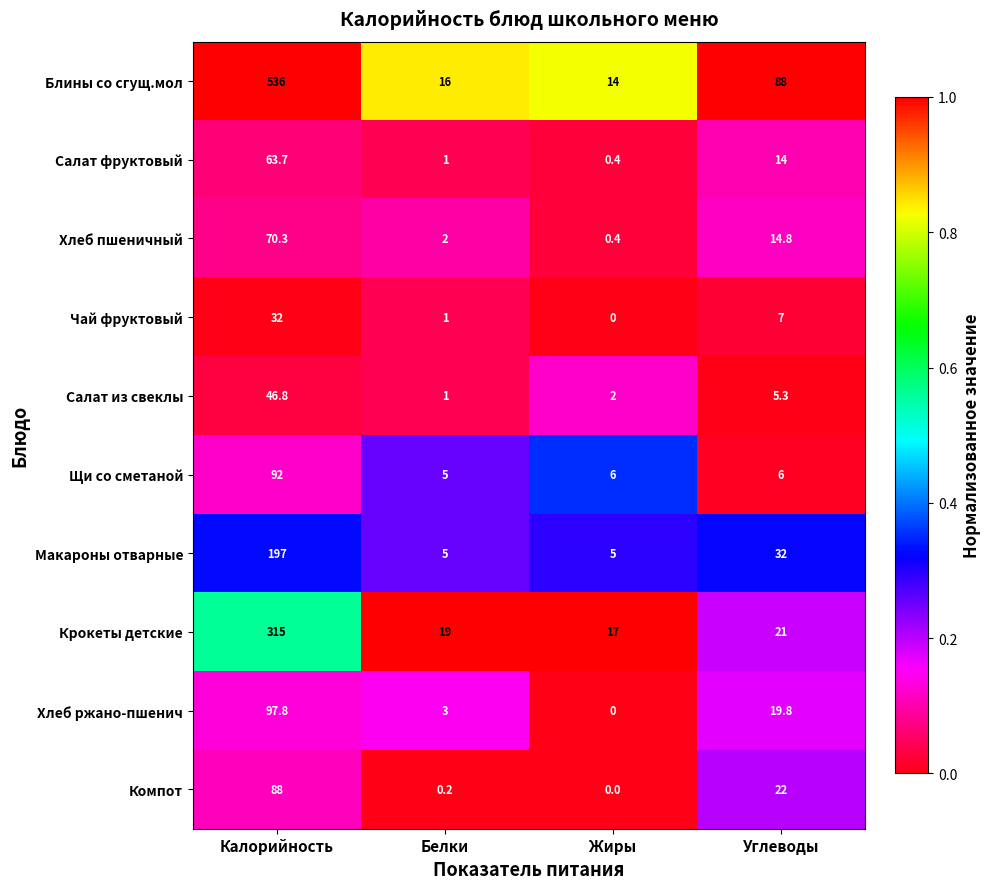

Between Белки and Углеводы, which series saw the biggest shift?

Блины со сгущ.мол